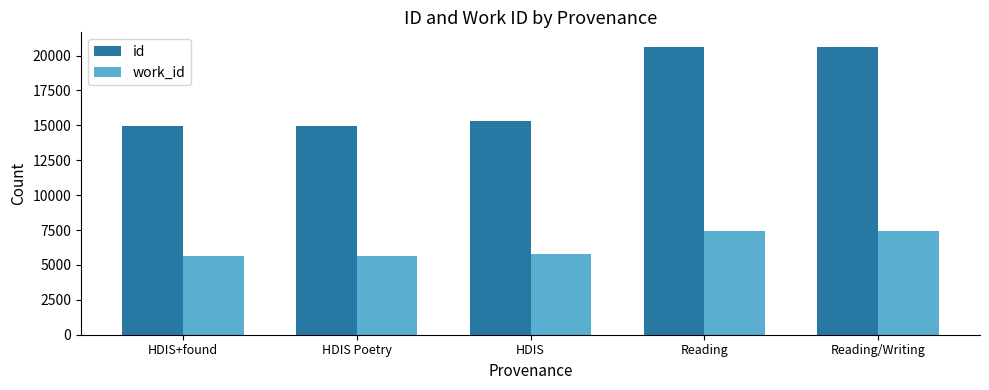

How many groups of bars are there?

5